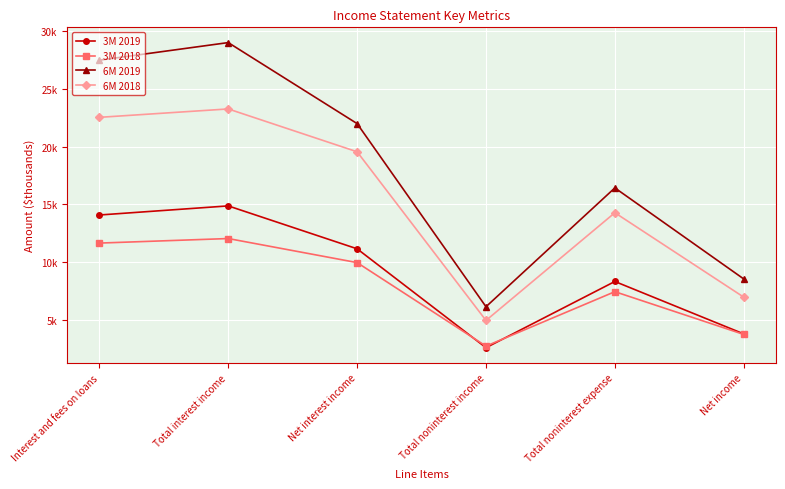

True or false: 3M 2018 and 6M 2018 cross at least once.

False